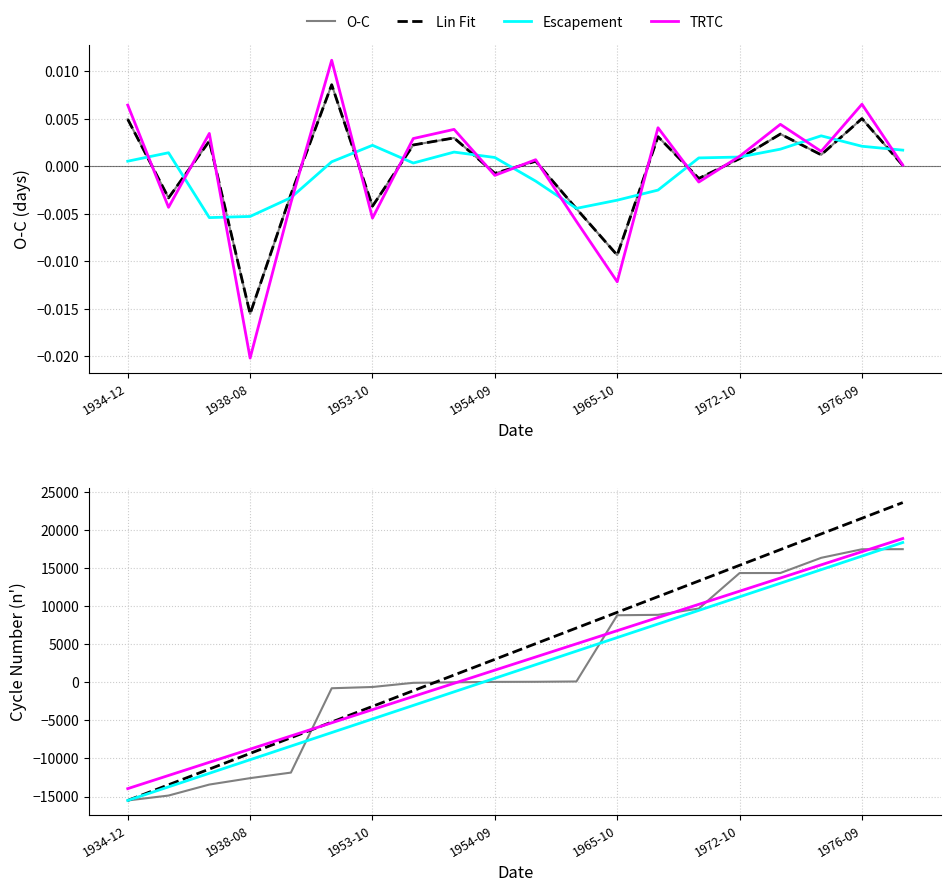

What is the label of the 14th point from the left?

13